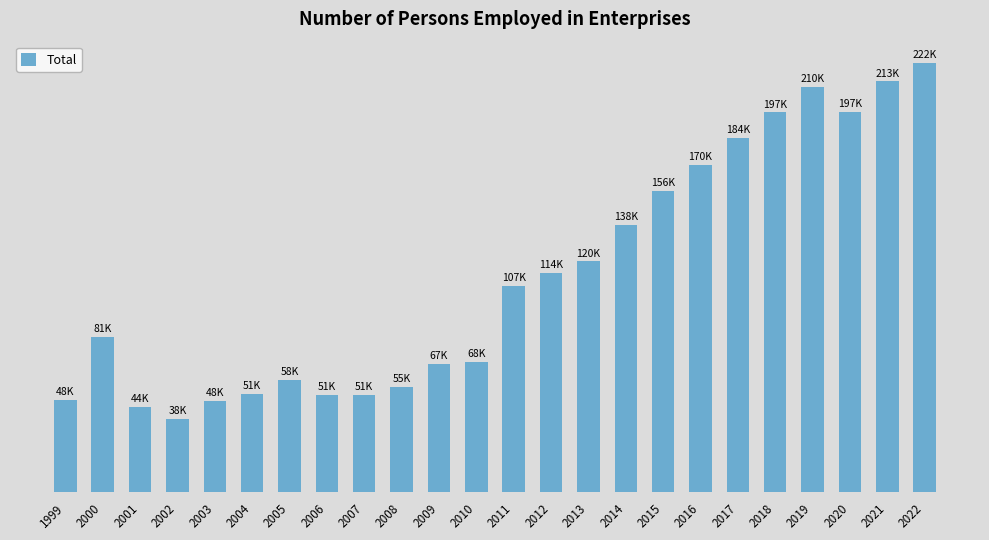

Which has a higher value, 2007 or 2010?

2010